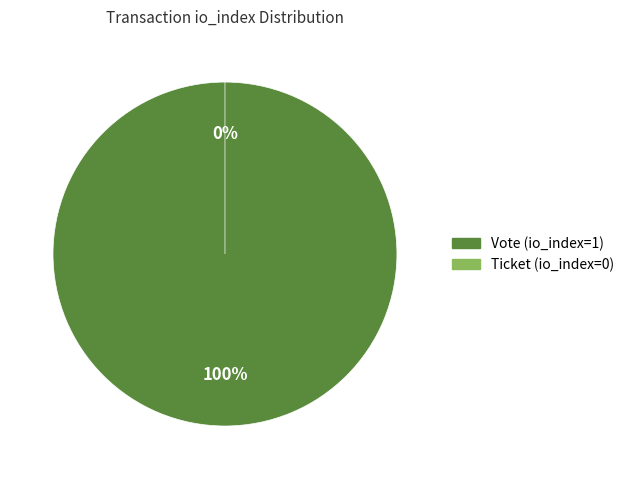

What percentage do Vote (io_index=1) and Ticket (io_index=0) together represent?

100.0%